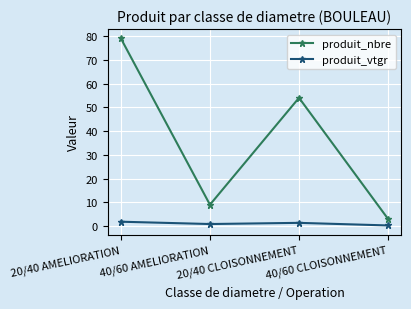

Reading right to left, what are all the values shown in this chart?

produit_nbre: 3.0	54.0	9.0	79.0
produit_vtgr: 0.3	1.4	0.9	1.8